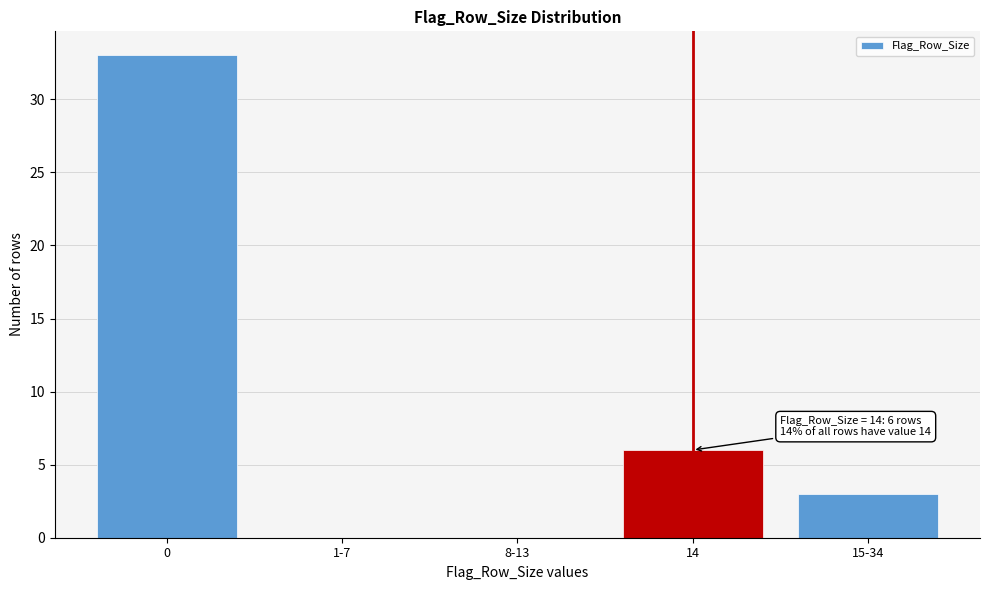

Reading left to right, transcribe all the data shown in this chart.

0=33	1-7=0	8-13=0	14=6	15-34=3